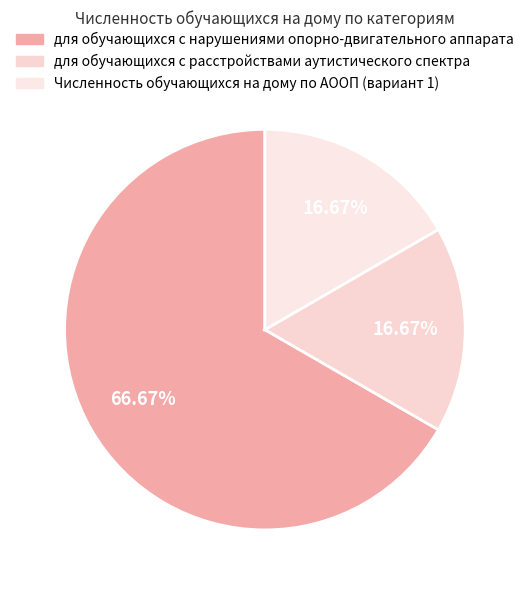

Rank the categories by value from highest to lowest.

для обучающихся с нарушениями опорно-двигательного аппарата, для обучающихся с расстройствами аутистического спектра, Численность обучающихся на дому по АООП (вариант 1)